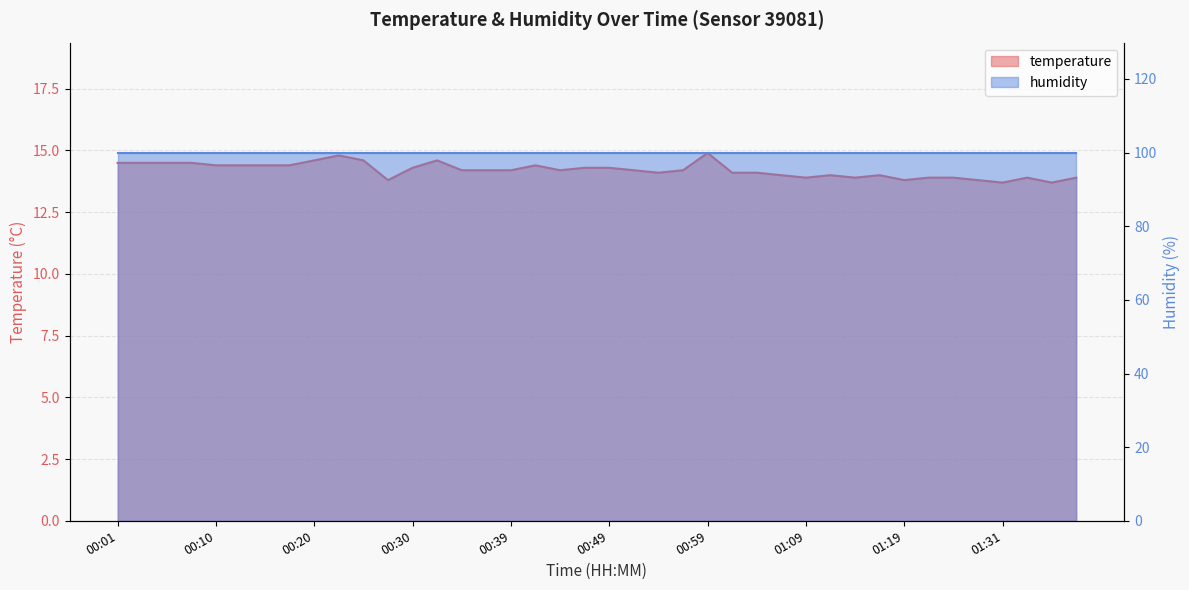

List the labels in order of value, smallest first.

01:31, 01:39, 00:27, 01:19, 01:26, 01:09, 01:14, 01:21, 01:24, 01:34, 01:41, 01:07, 01:12, 01:16, 00:54, 01:01, 01:04, 00:35, 00:37, 00:39, 00:44, 00:52, 00:56, 00:30, 00:47, 00:49, 00:10, 00:13, 00:15, 00:18, 00:42, 00:01, 00:03, 00:05, 00:08, 00:20, 00:25, 00:32, 00:22, 00:59